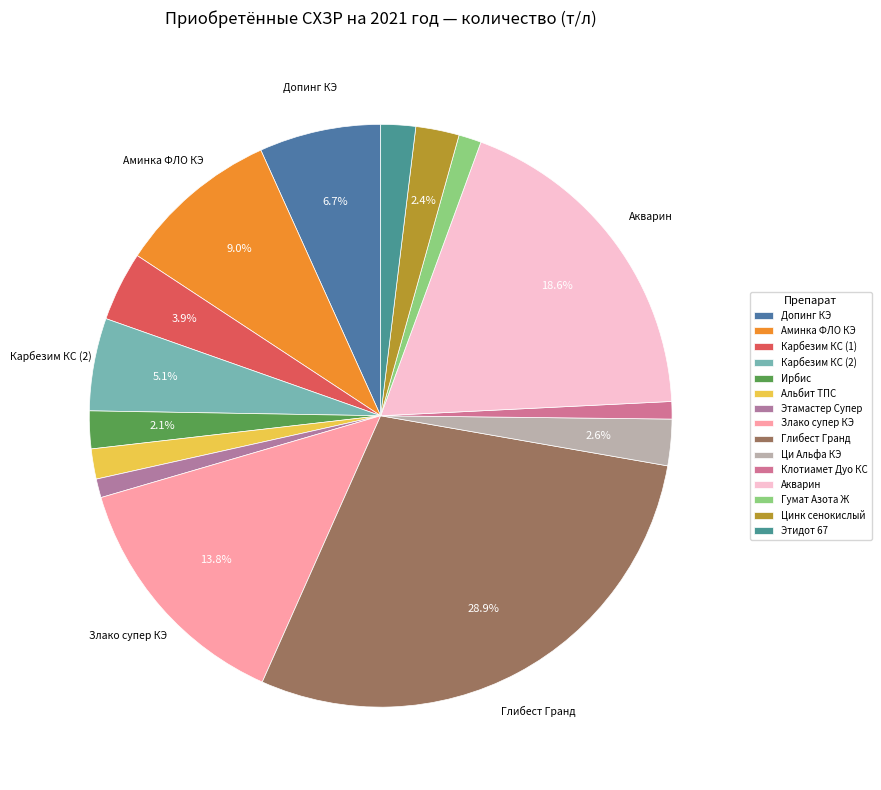

To the nearest percent, what is the difference between the largest and smallest slice percentages?

28%